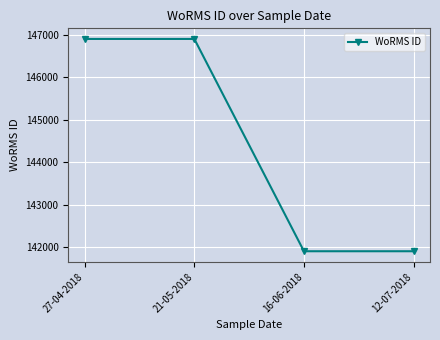

What is the difference between the second highest and minimum values?

4993